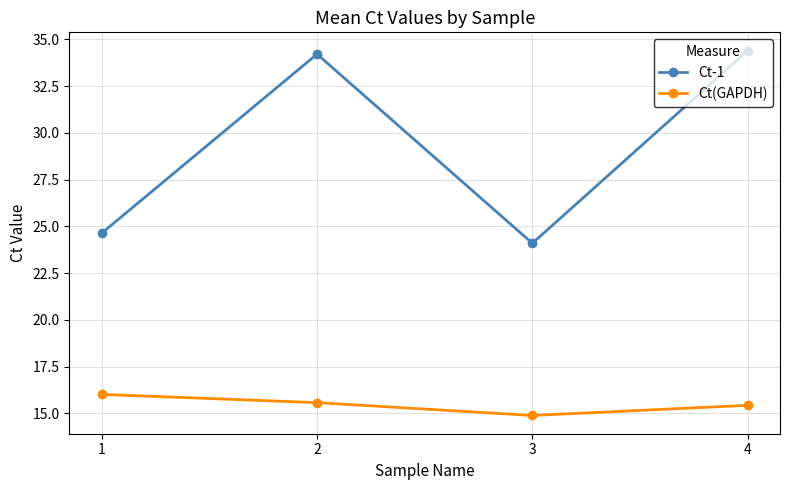

Rank the series at 2 from lowest to highest value.

Ct(GAPDH), Ct-1